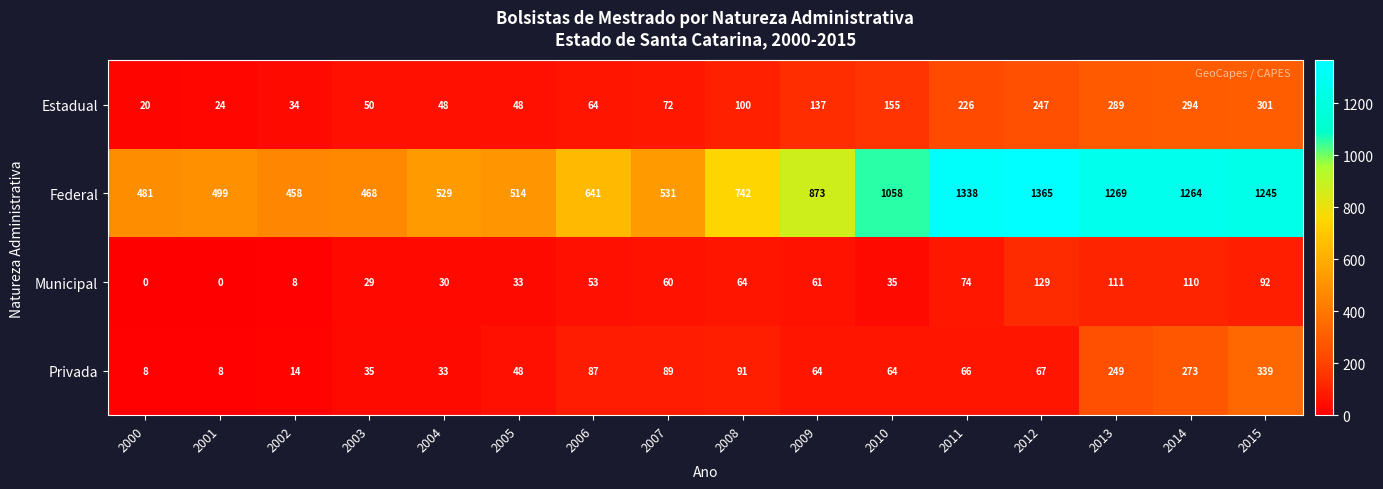

What is the maximum value shown in the chart?

1365